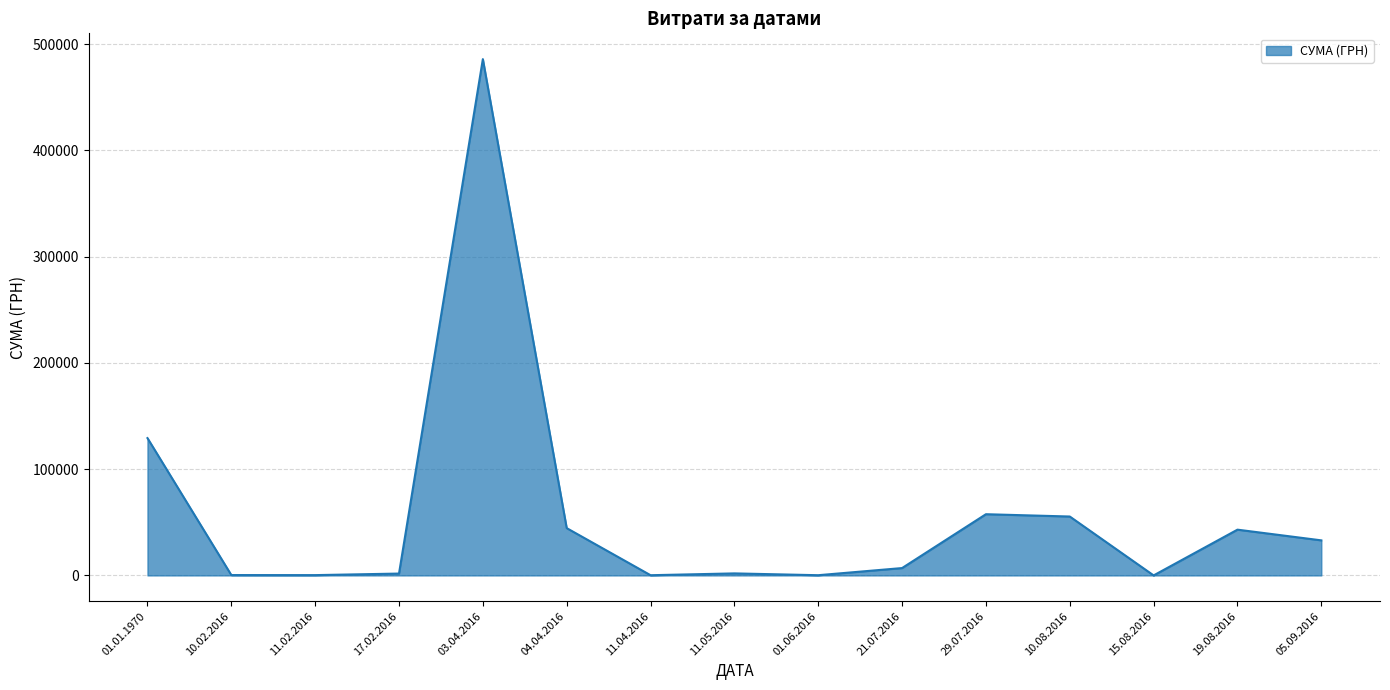

Which category has the highest value across all series?

03.04.2016